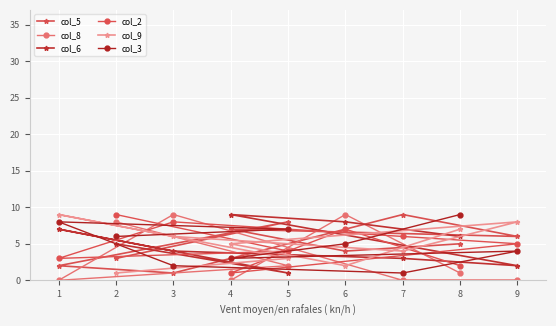

At which label is col_9 closest to 5?

4